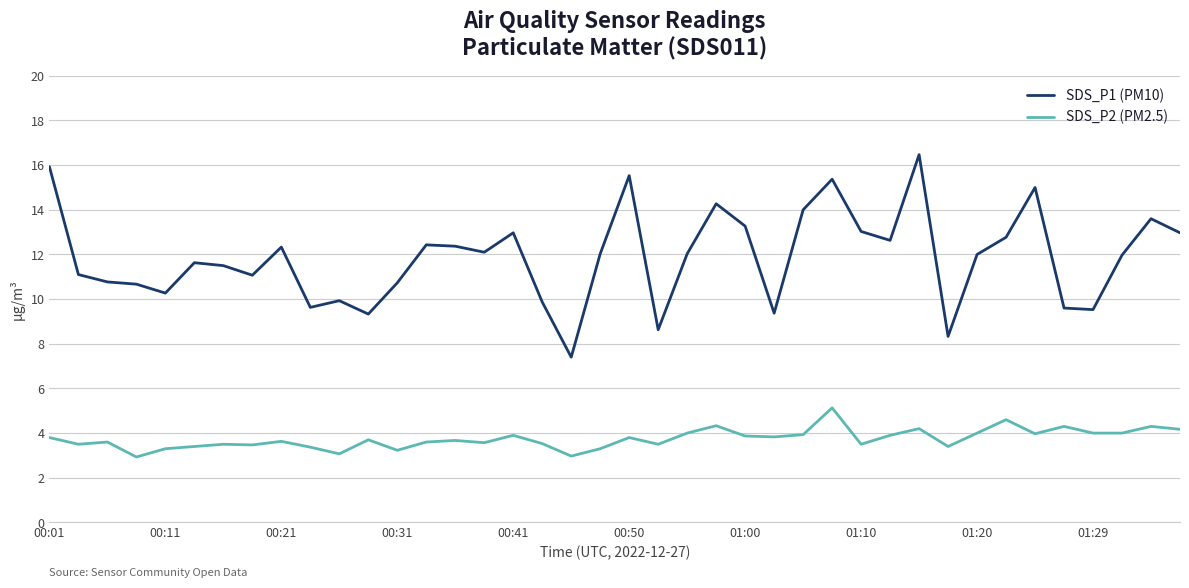

List the series in order of their peak value, highest first.

SDS_P1 (PM10), SDS_P2 (PM2.5)